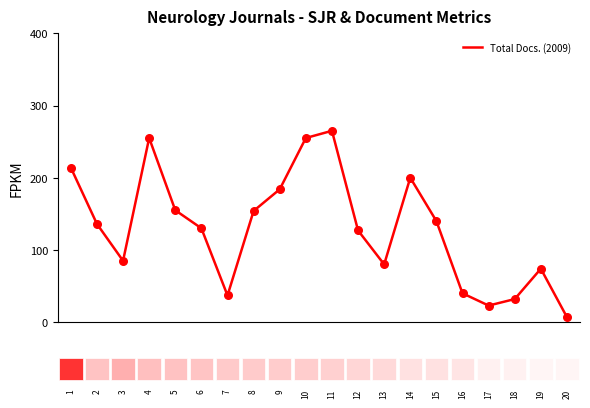

What is the smallest value displayed?

7